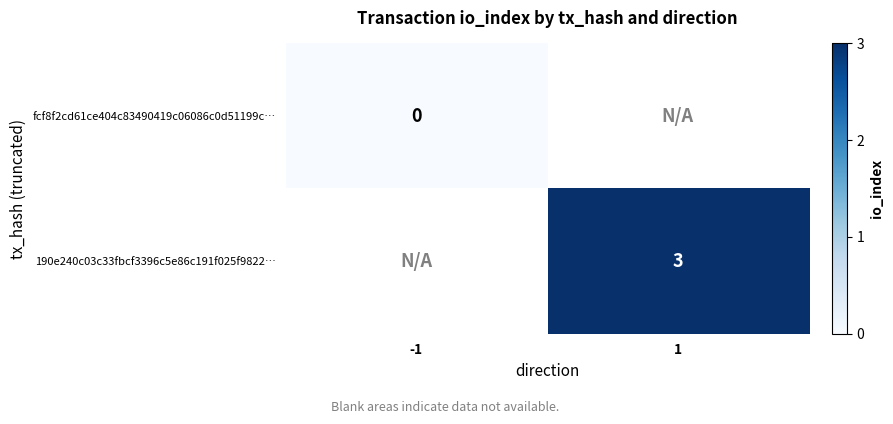

The value of 190e240c03c33fbcf3396c5e86c191f025f9822… at 1 is 3. True or false?

True